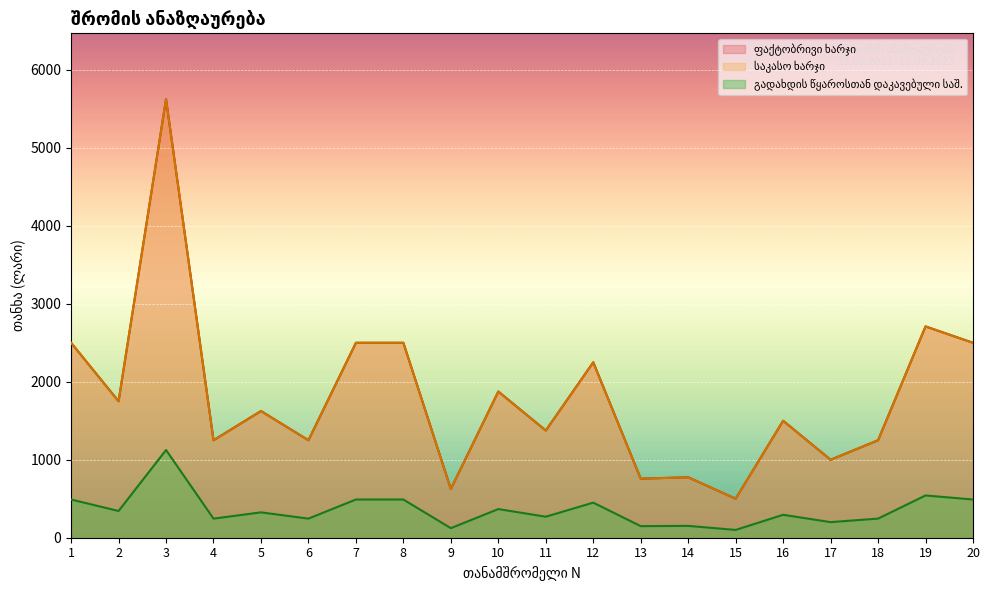

Rank the series by their maximum value, from lowest to highest.

გადახდის წყაროსთან დაკავებული საშემოსავლო, ფაქტობრივი ხარჯი, საკასო ხარჯი